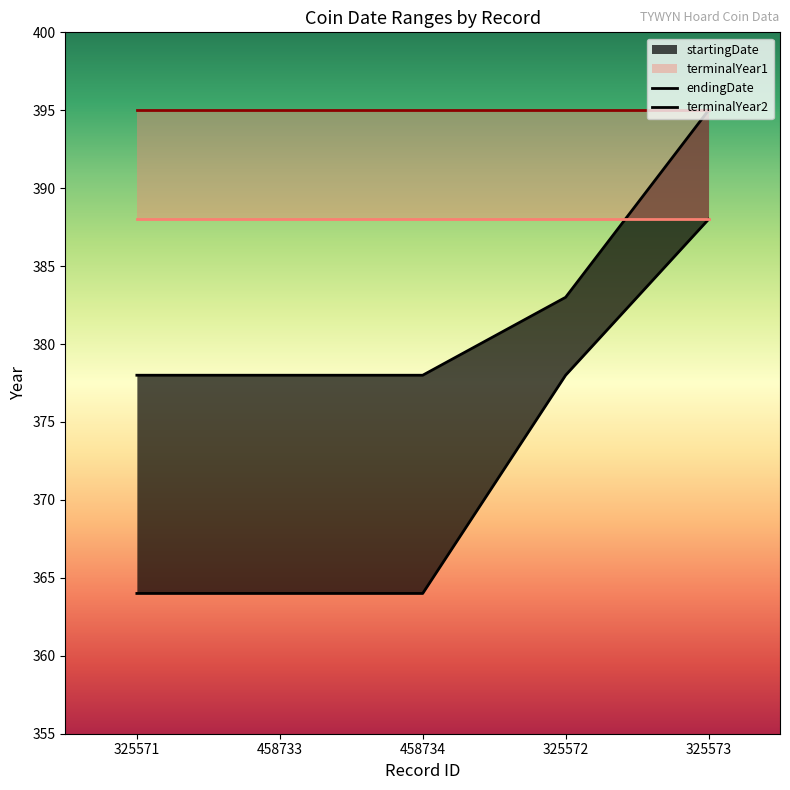

Which series has the widest spread of values?

startingDate